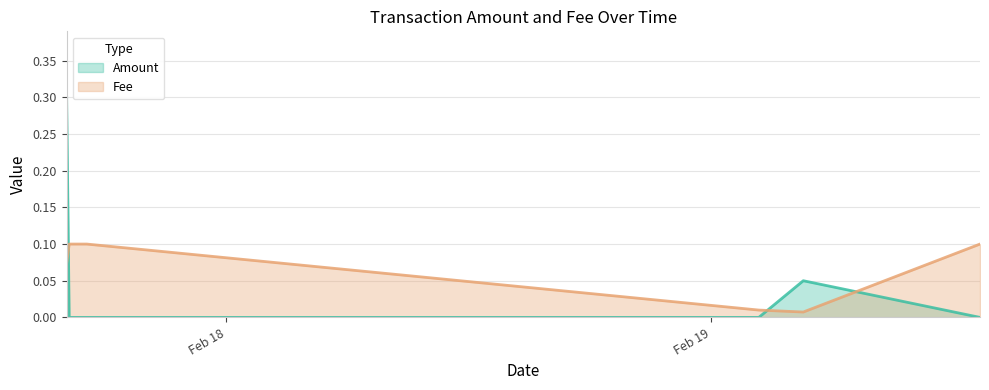

Reading right to left, transcribe all the data shown in this chart.

Amount: 2020-02-19 13:18:39=0.0	2020-02-19 04:33:56=0.1	2020-02-19 02:21:52=0.0	2020-02-17 17:06:12=0.0	2020-02-17 16:14:11=0.0	2020-02-17 16:06:38=0.3
Fee: 2020-02-19 13:18:39=0.1	2020-02-19 04:33:56=0.0	2020-02-19 02:21:52=0.0	2020-02-17 17:06:12=0.1	2020-02-17 16:14:11=0.1	2020-02-17 16:06:38=0.1